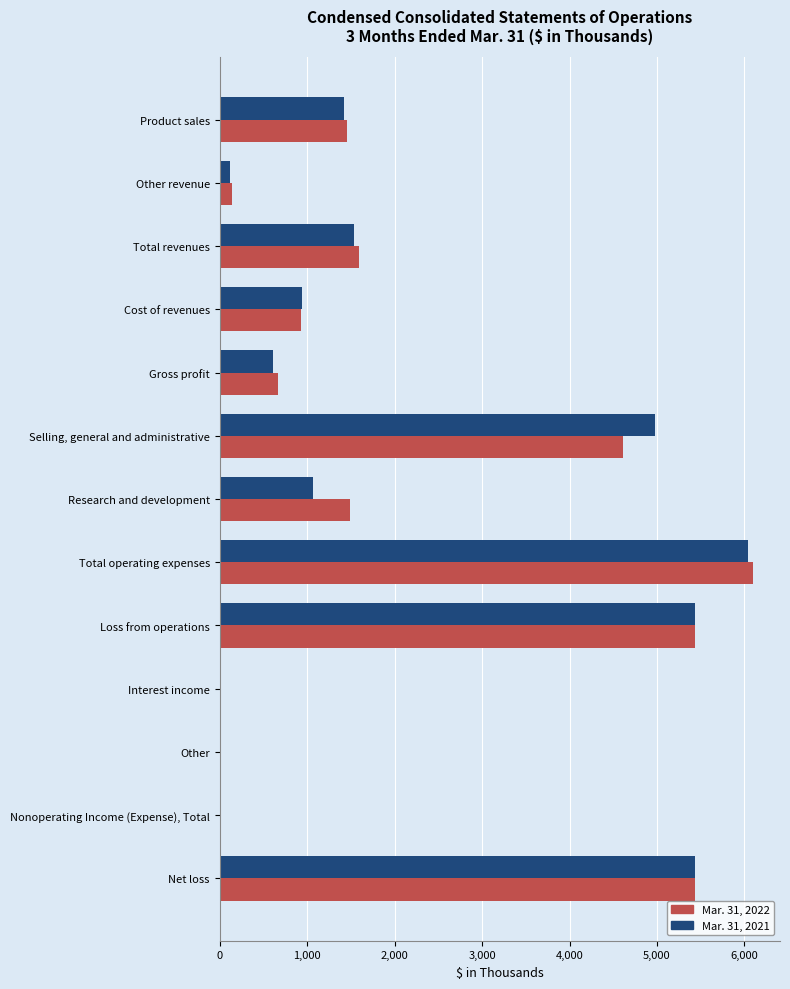

At which category is the sum across all series the highest?

Total operating expenses